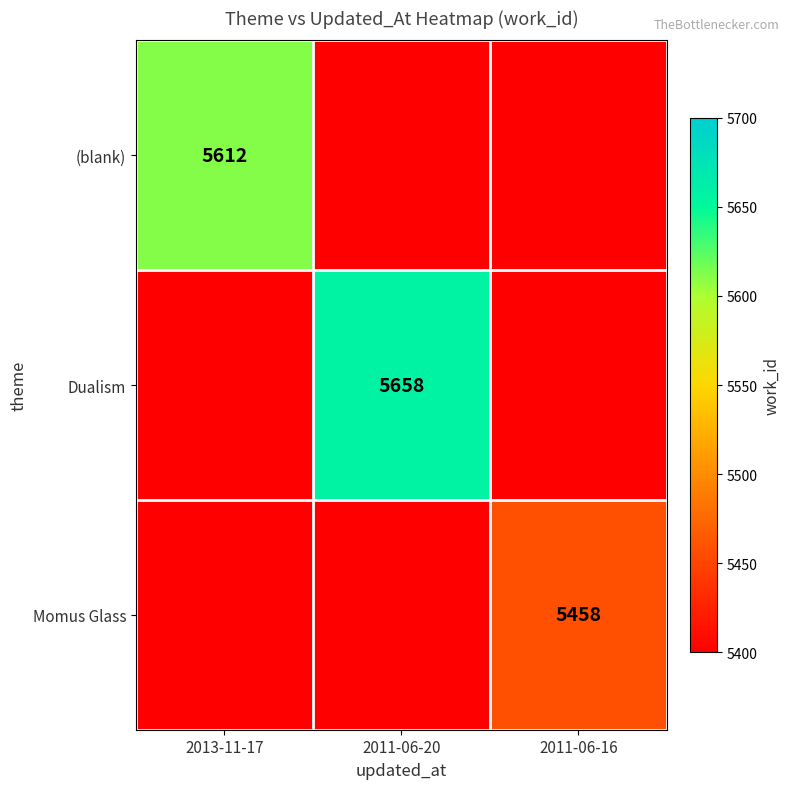

What is the difference between the highest and lowest values at 2011-06-20?

5658